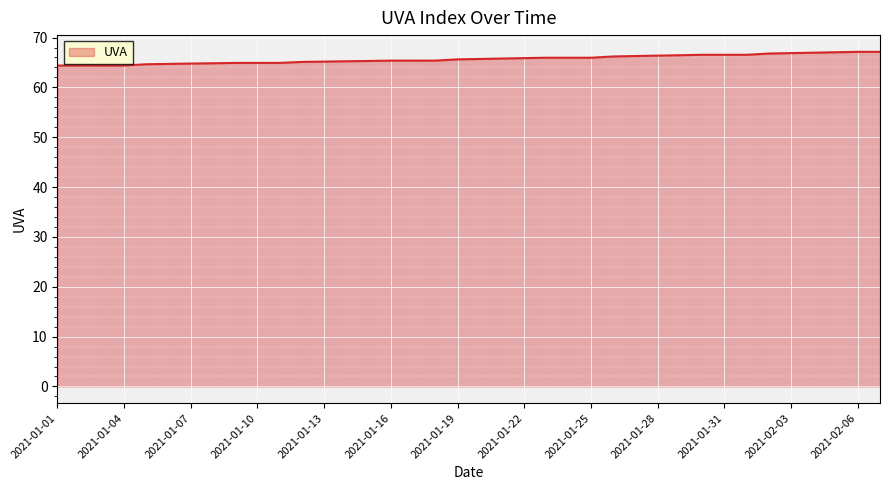

What is the greatest value displayed?

67.1